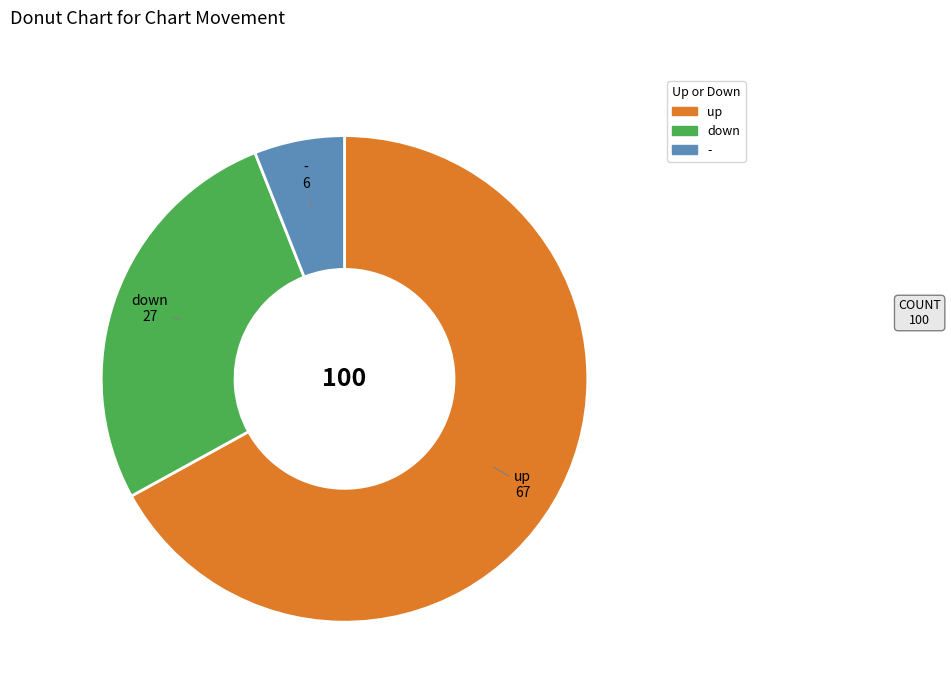

Which has a higher value, up or down?

up